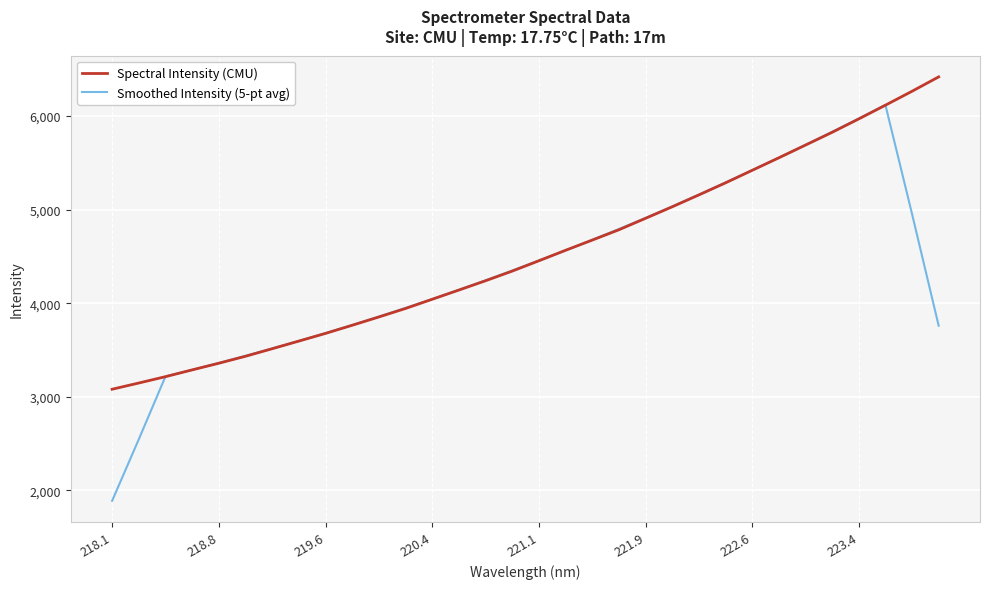

Which series has the widest spread of values?

Smoothed Intensity (5-pt avg)